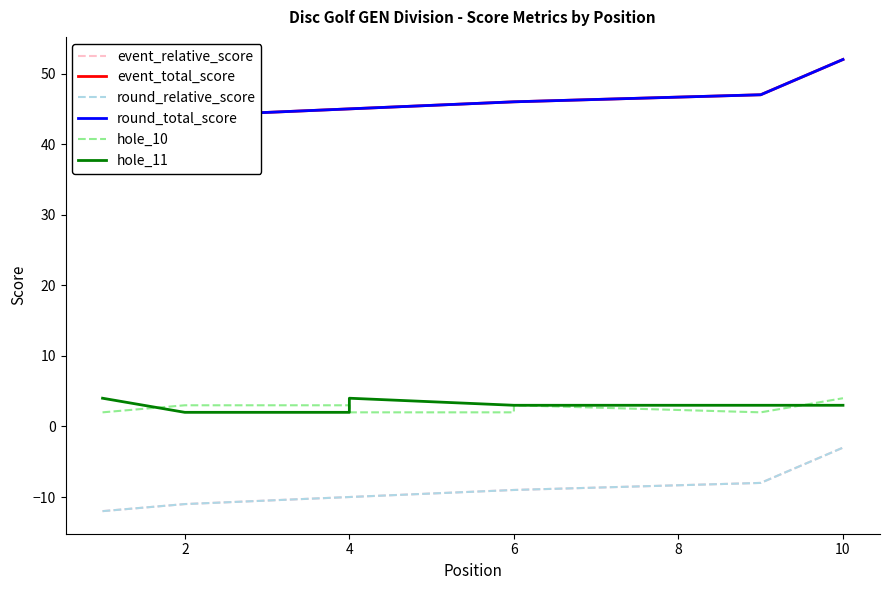

What is the difference between the second highest and minimum values in the event_total_score series?

4